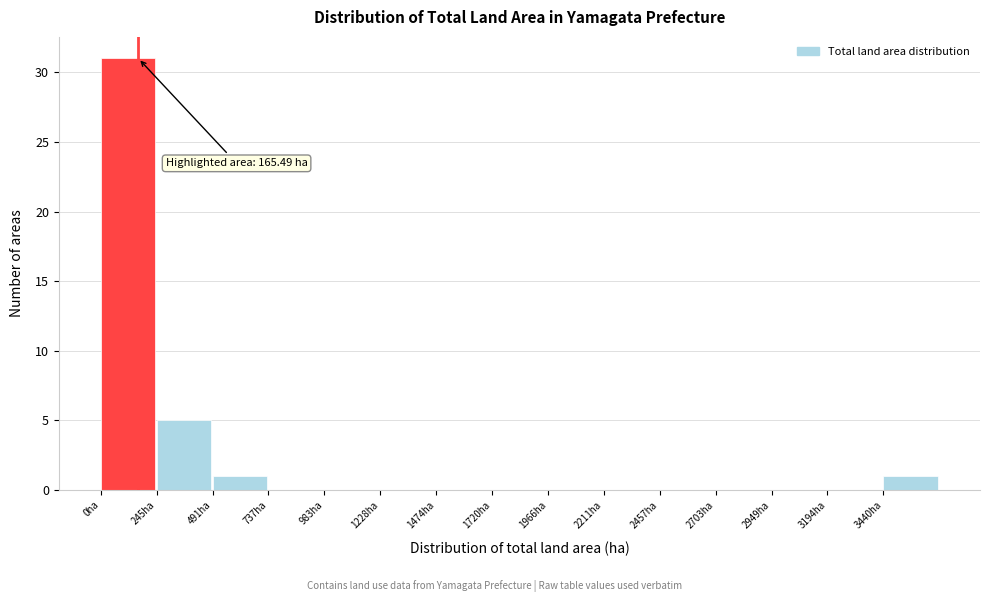

Over which range of the x-axis is the bar tallest?

0 to 250